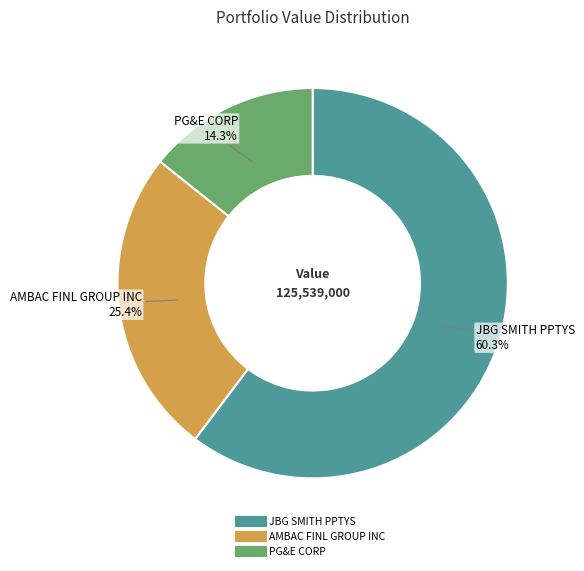

Which has a higher value, JBG SMITH PPTYS or AMBAC FINL GROUP INC?

JBG SMITH PPTYS